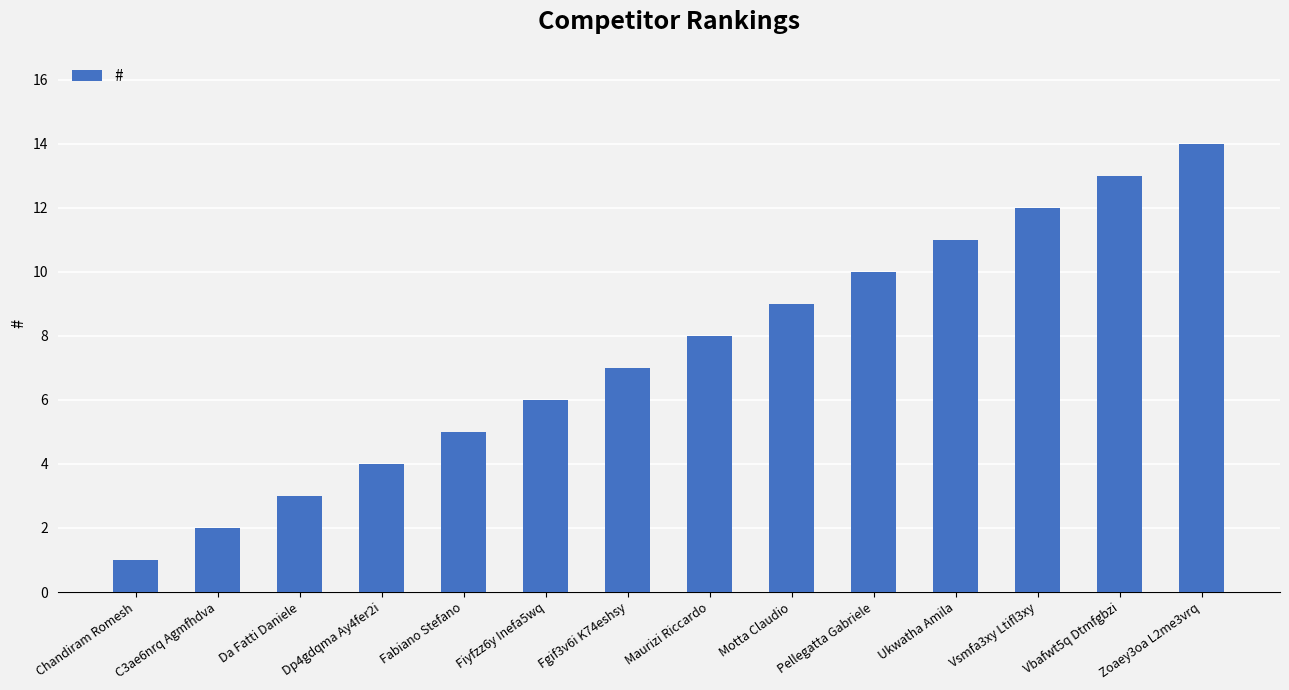

Where is the data nearest to the value 7?

Fgif3v6i K74eshsy